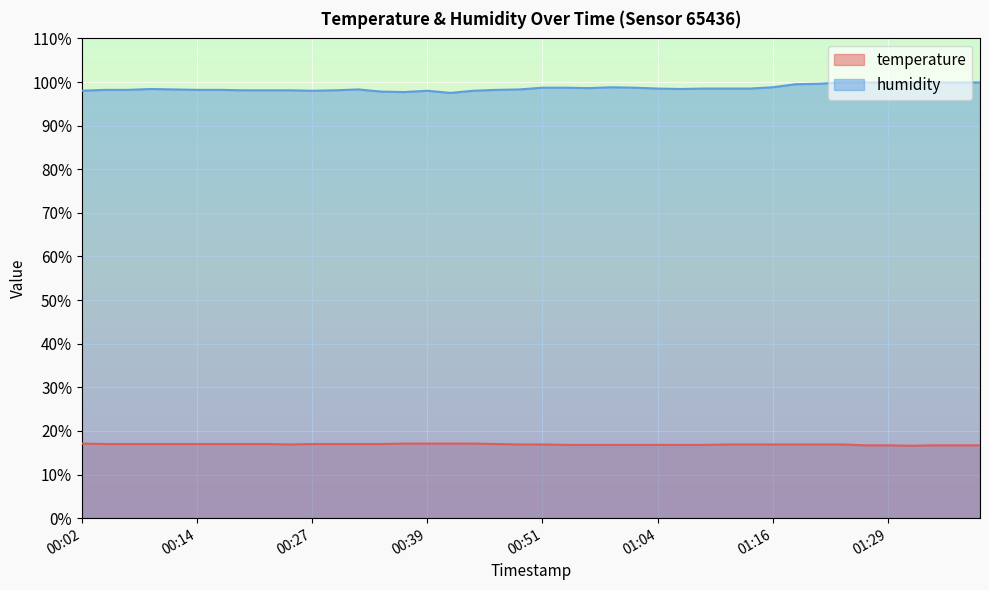

Where is temperature nearest to the value 16?

01:32